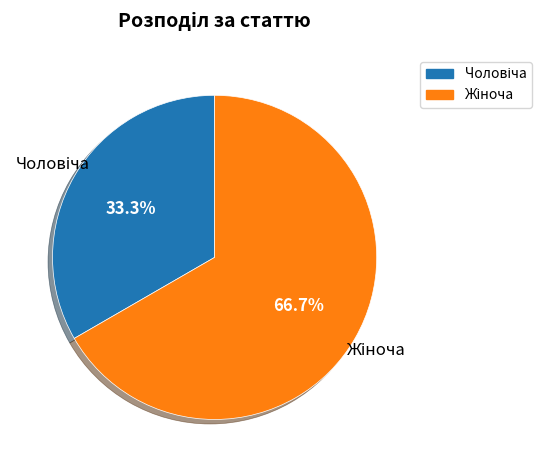

How many slices are in this pie chart?

2